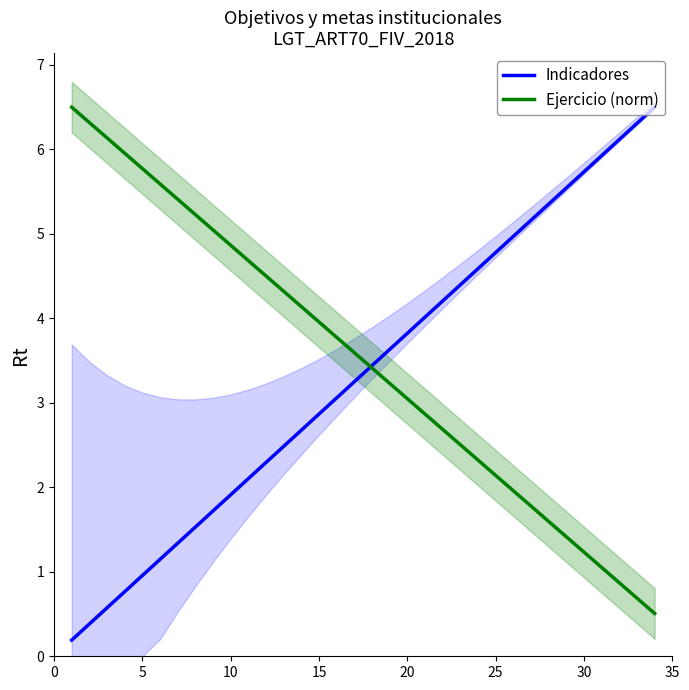

True or false: Indicadores has a value of 1.0 at 5.

True